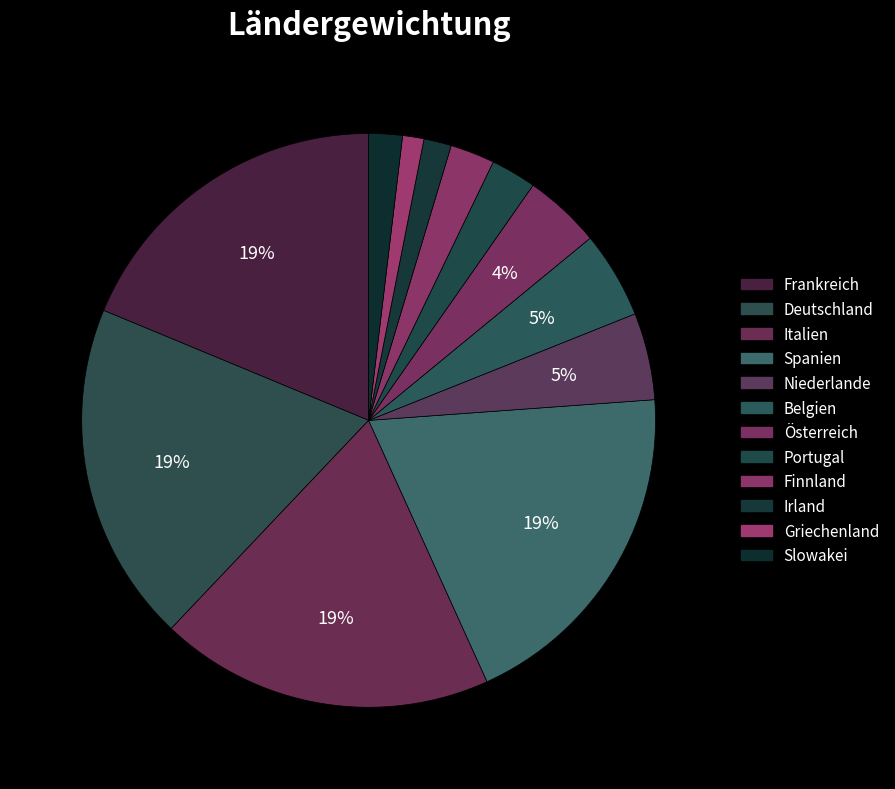

Which slice is the smallest?

Griechenland